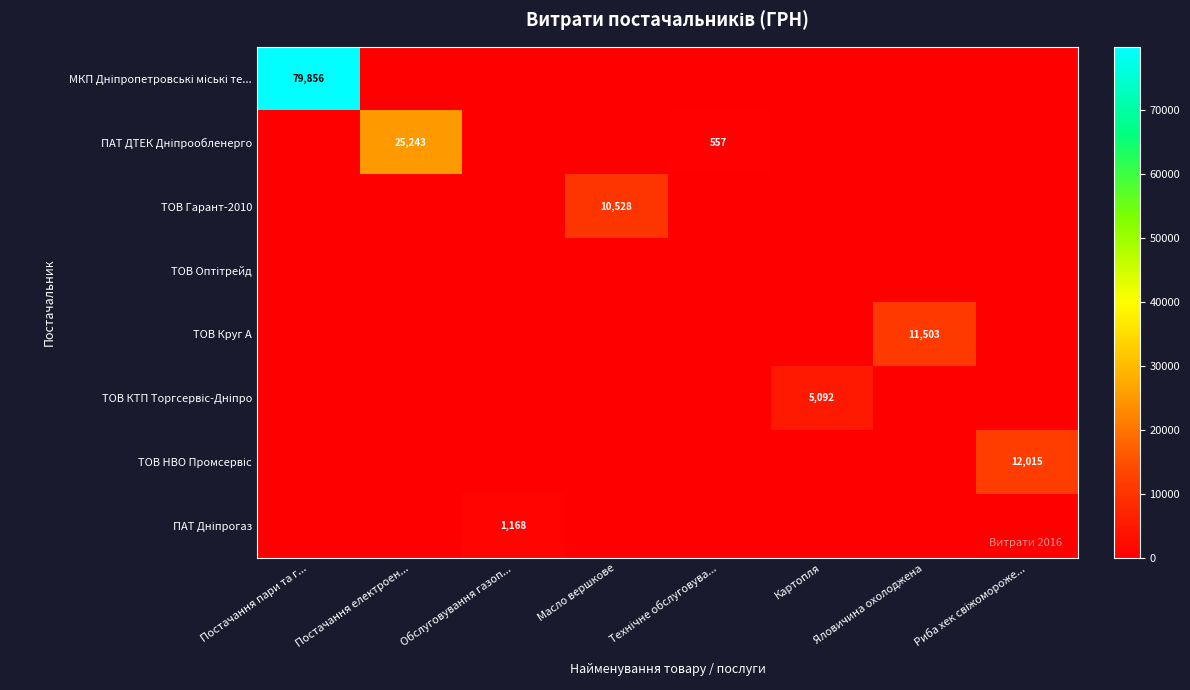

The ТОВ Круг А series shows 16253 at Яловичина охолоджена. True or false?

False